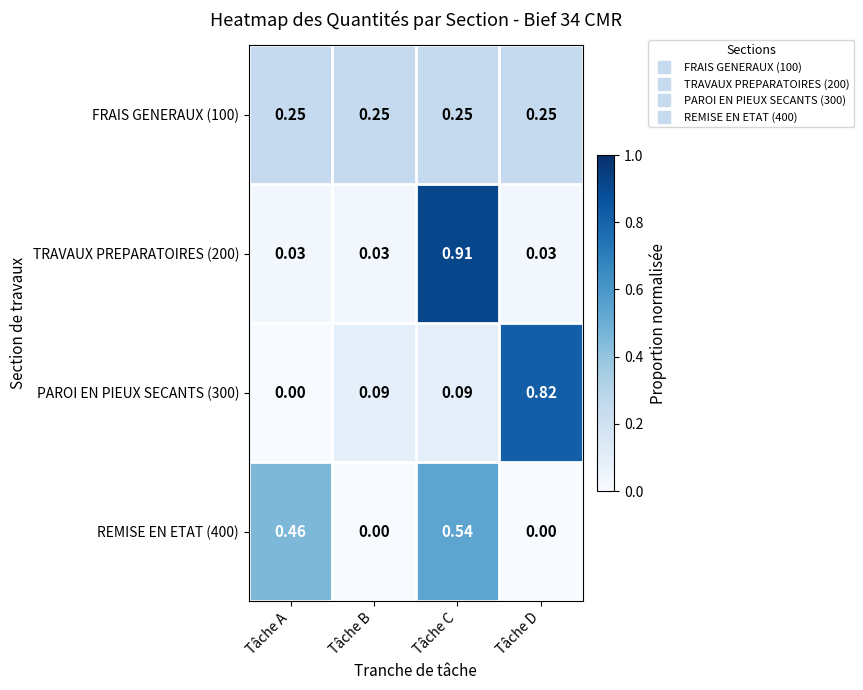

Which category has the highest value across all series?

Tâche C